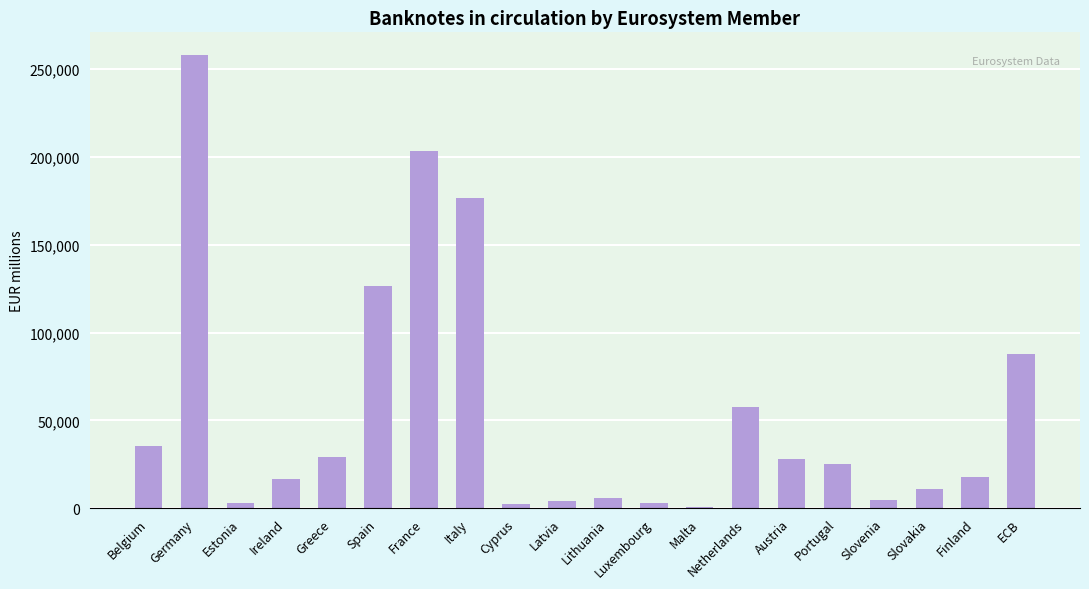

What is the greatest value displayed?

258030